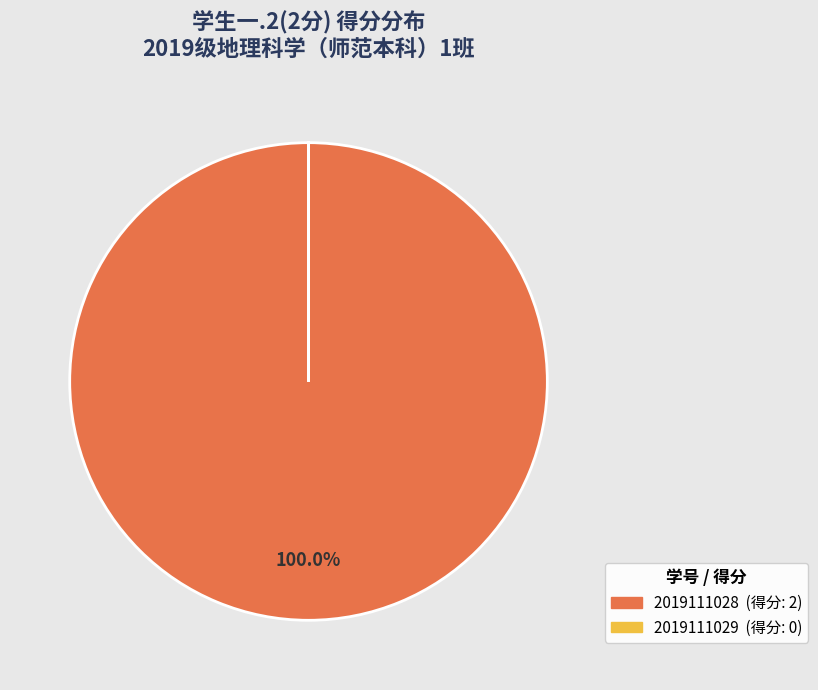

Is there any slice that represents more than half of the pie?

Yes